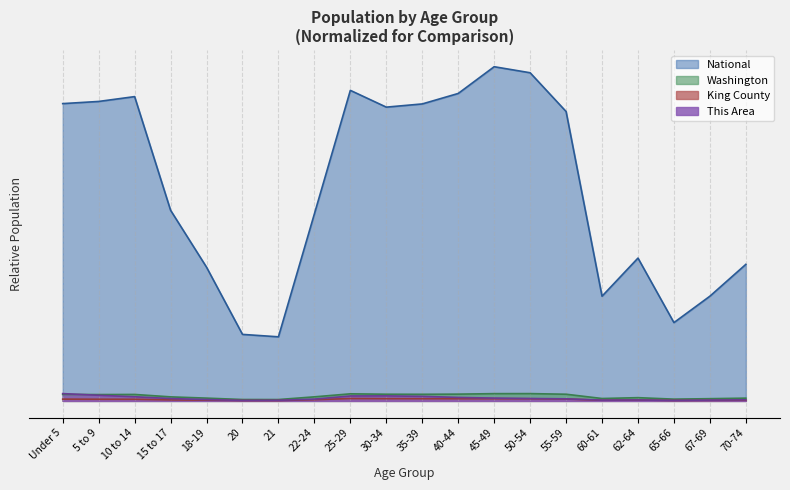

What is the average value of the National series?

0.6